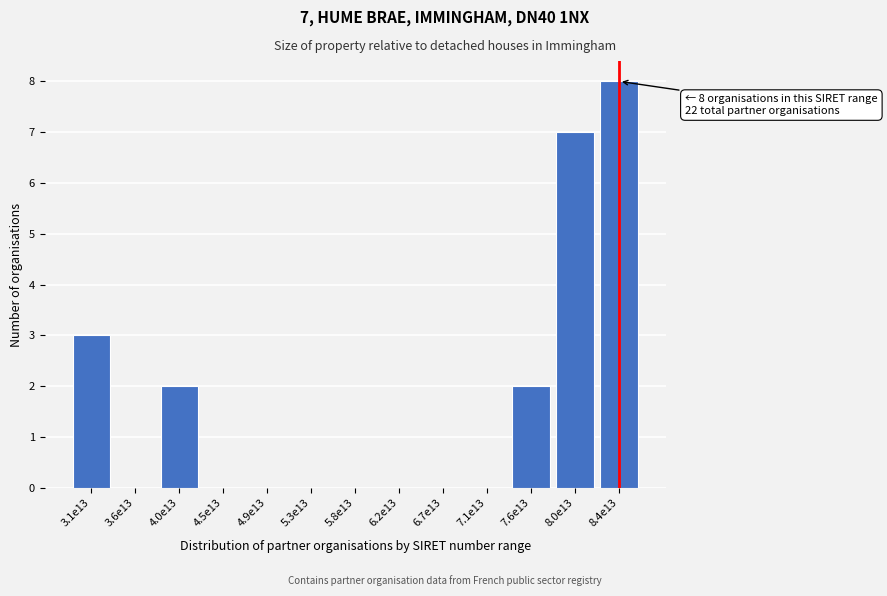

Reading left to right, what are all the values shown in this chart?

3.1e13=3	3.6e13=0	4.0e13=2	4.5e13=0	4.9e13=0	5.3e13=0	5.8e13=0	6.2e13=0	6.7e13=0	7.1e13=0	7.6e13=2	8.0e13=7	8.4e13=8